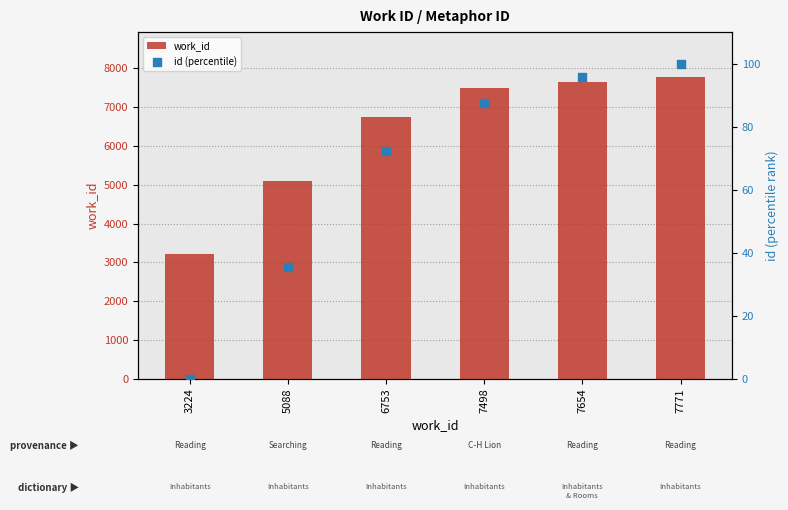

What are all the series names shown in the legend?

work_id, id (percentile)